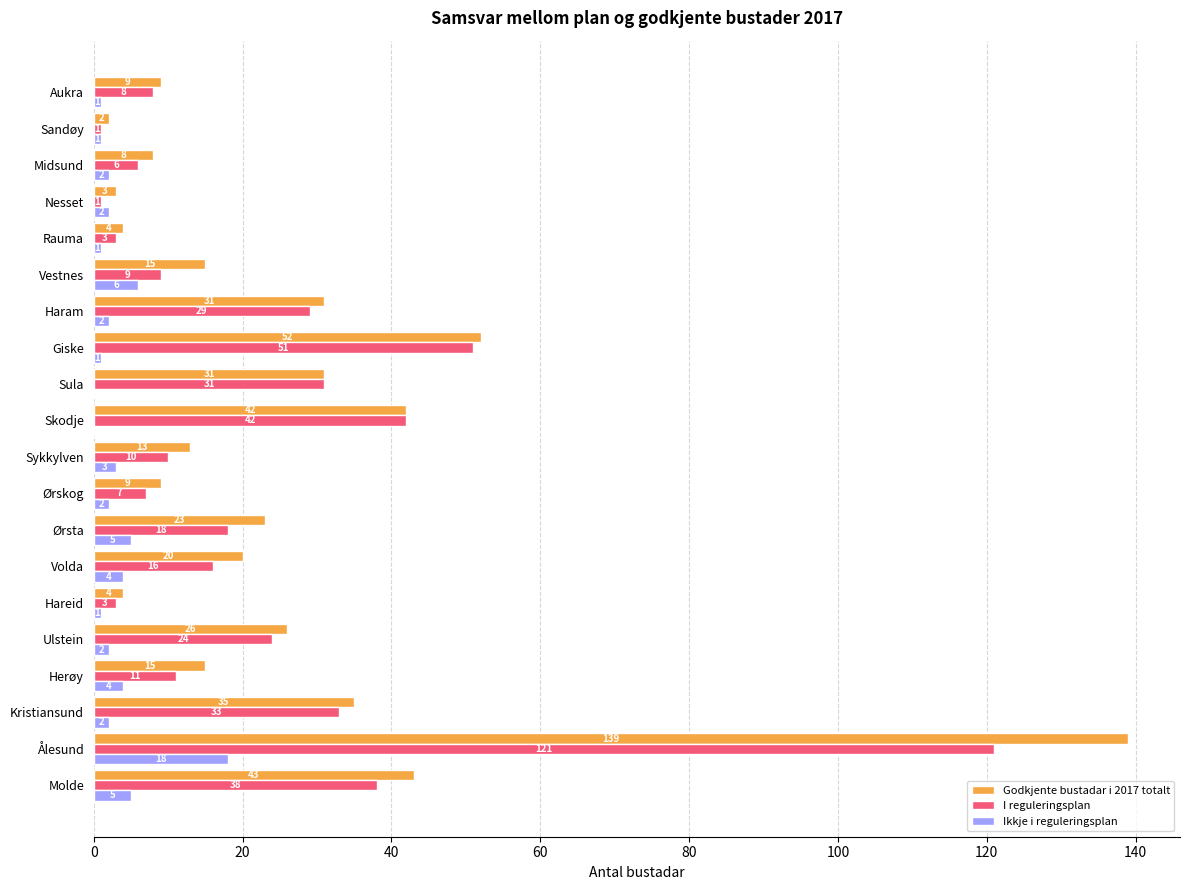

What is the sum of the Godkjente bustadar i 2017 totalt values at Ørskog and Ulstein?

35